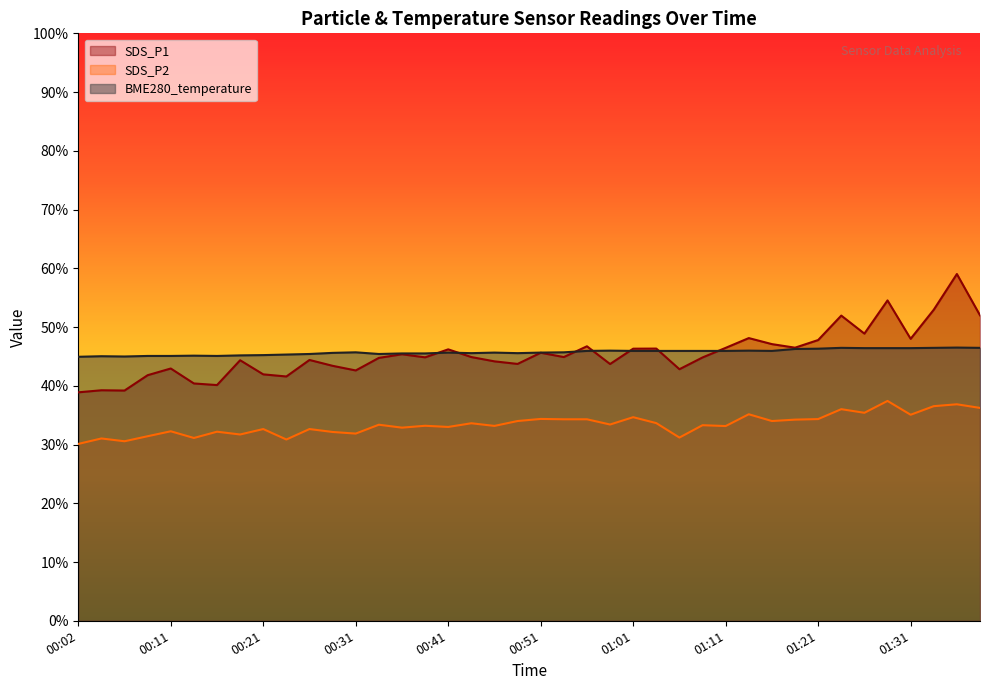

At which category does SDS_P2 reach its first local peak?

00:04